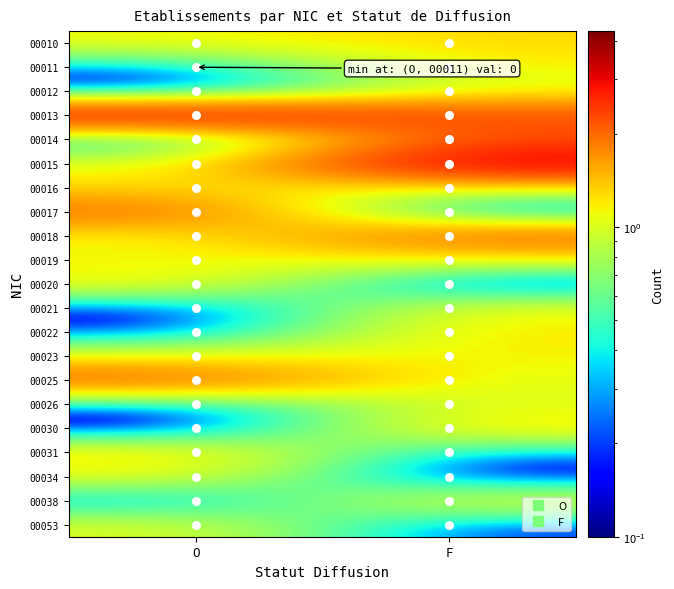

Reading left to right, what are all the values shown in this chart?

00010: O=1.1	F=1.3
00011: O=0.2	F=1.2
00012: O=0.0	F=1.0
00013: O=3.0	F=2.3
00014: O=0.2	F=2.2
00015: O=1.0	F=3.3
00016: O=1.2	F=1.1
00017: O=2.1	F=0.1
00018: O=1.1	F=2.2
00019: O=1.1	F=1.1
00020: O=1.2	F=0.0
00021: O=0.1	F=1.1
00022: O=0.1	F=1.2
00023: O=1.1	F=1.2
00025: O=2.2	F=1.0
00026: O=0.2	F=1.1
00030: O=0.0	F=1.3
00031: O=1.3	F=0.2
00034: O=1.1	F=0.0
00038: O=0.2	F=1.1
00053: O=1.0	F=0.1